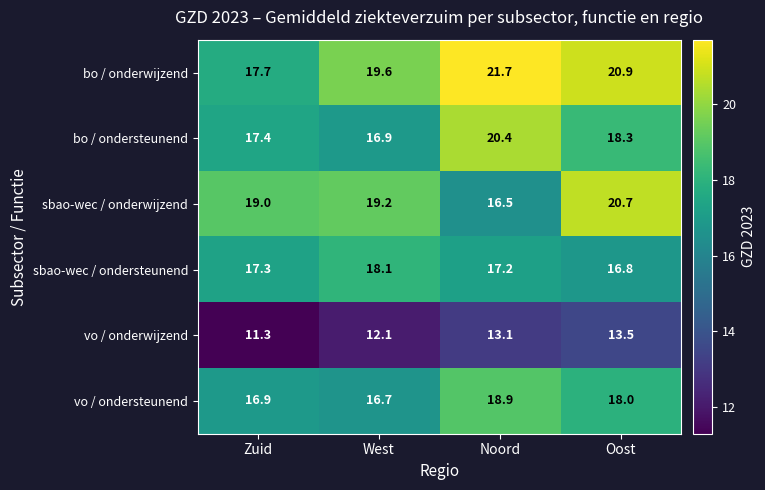

At how many categories does at least one series exceed 18?

4